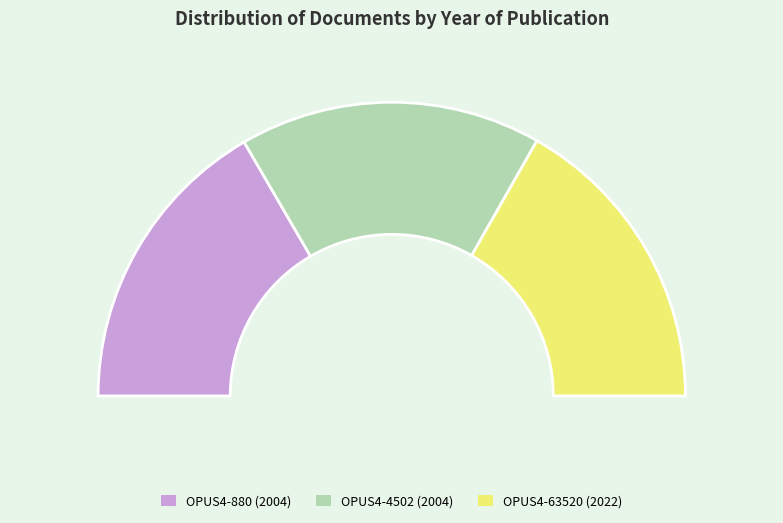

Is there a majority slice in this chart?

No